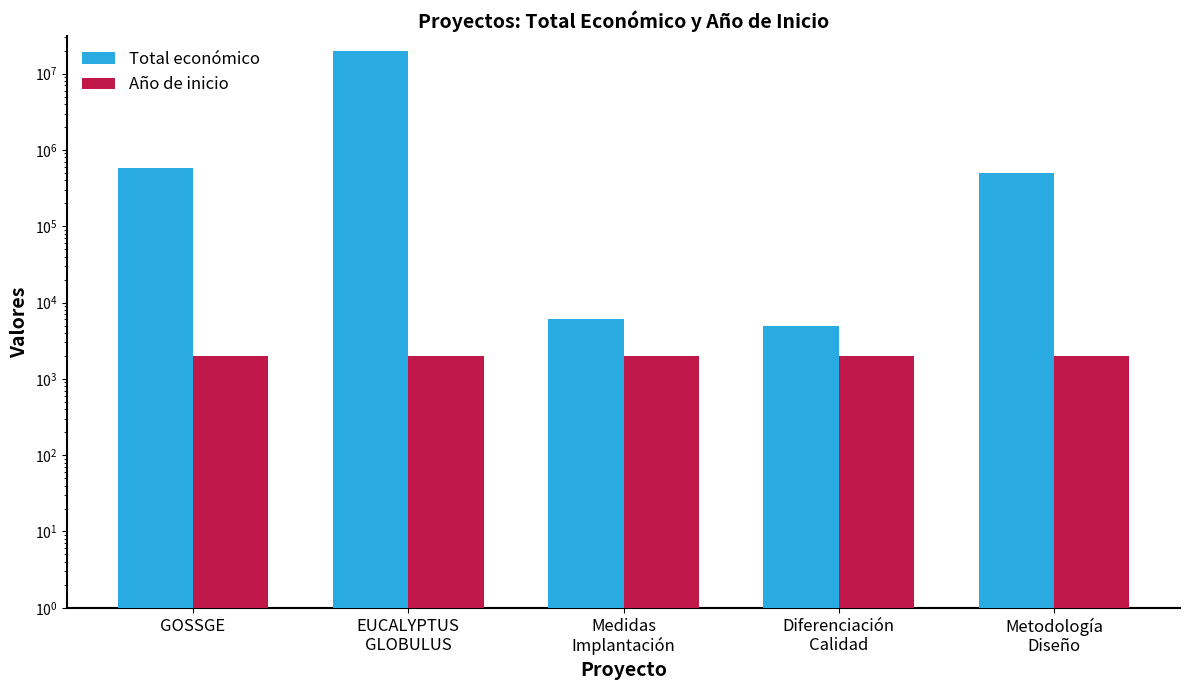

Which series changed the most between GOSSGE and Metodología
Diseño?

Total económico